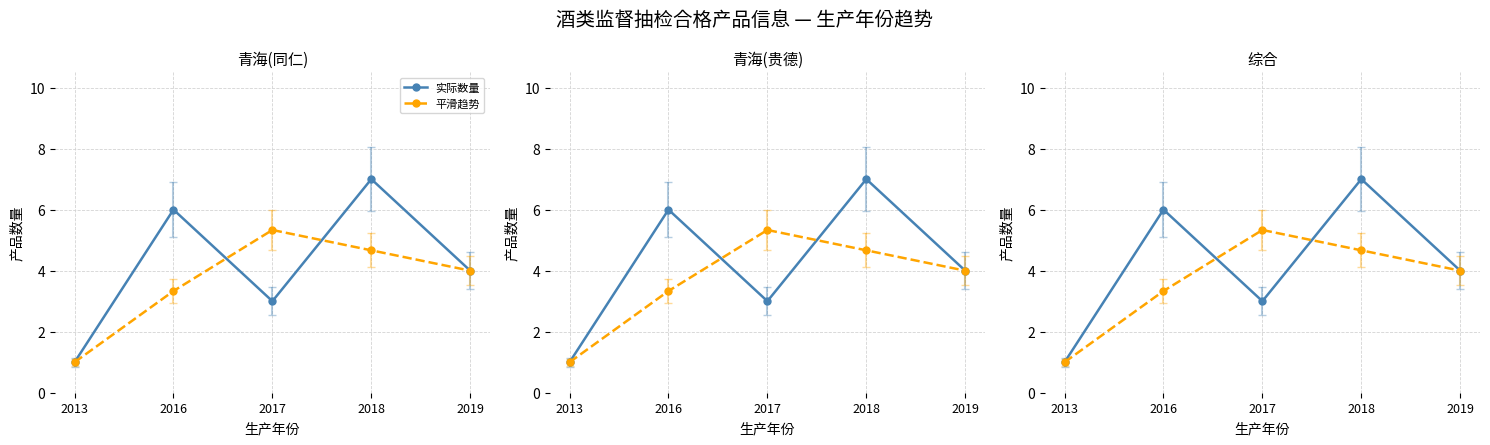

What is the total value across all series at 2017?

8.3